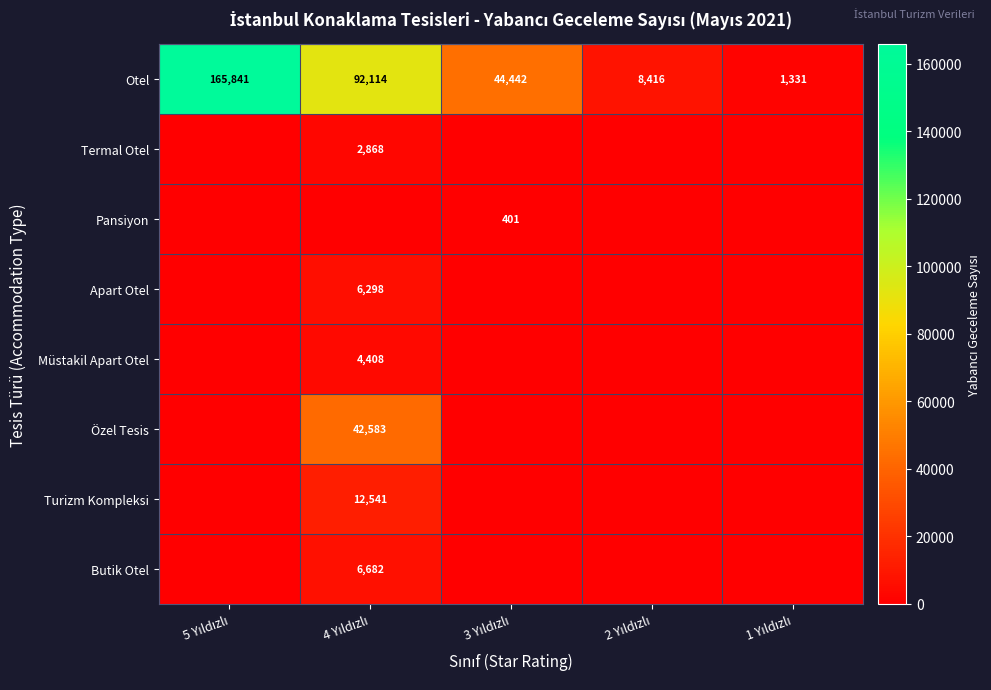

What is the difference between the maximum and minimum values in the Otel series?

164510